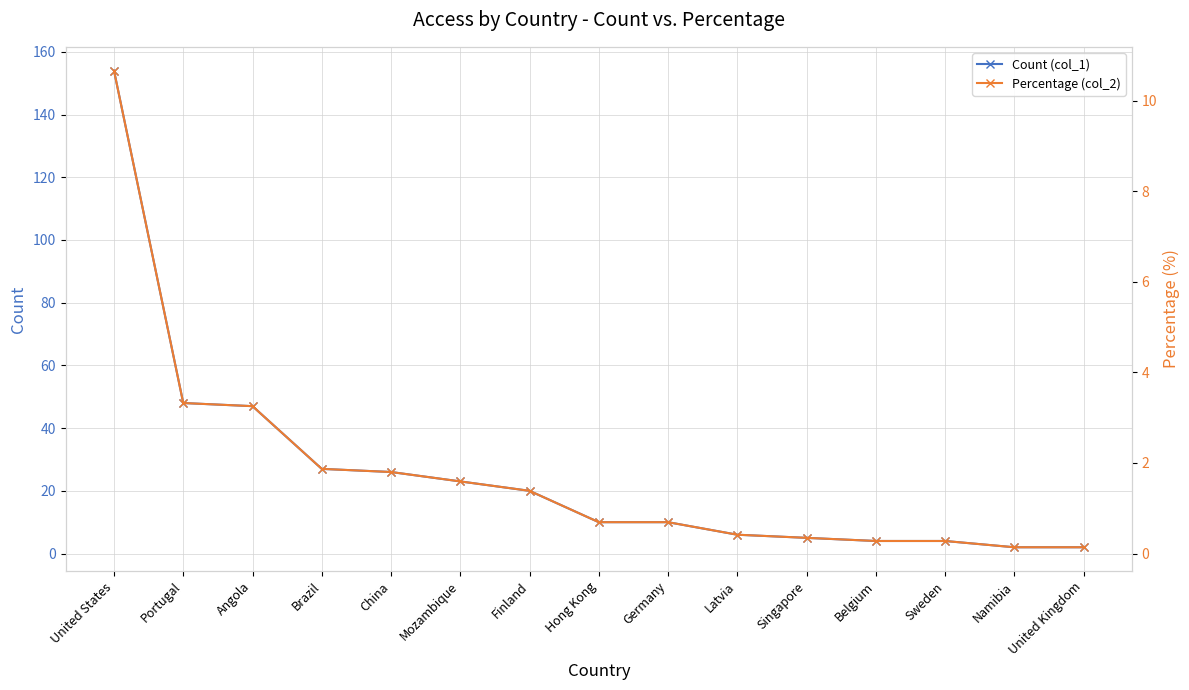

Rank the series at Hong Kong from highest to lowest value.

Count (col_1), Percentage (col_2)